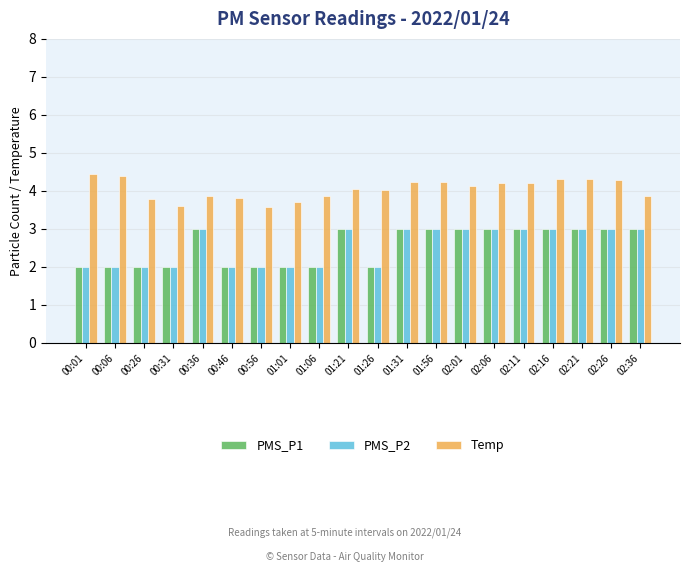

What is the label of the 2nd bar from the right?

02:26